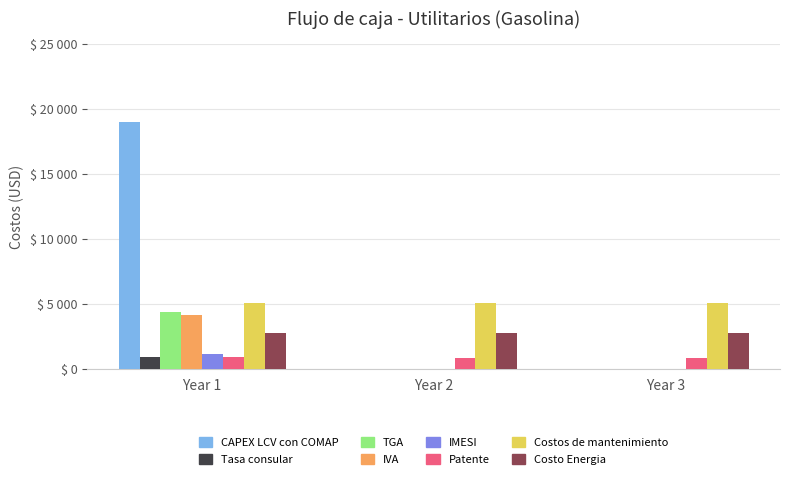

Which series has the largest total across all categories?

CAPEX LCV con COMAP